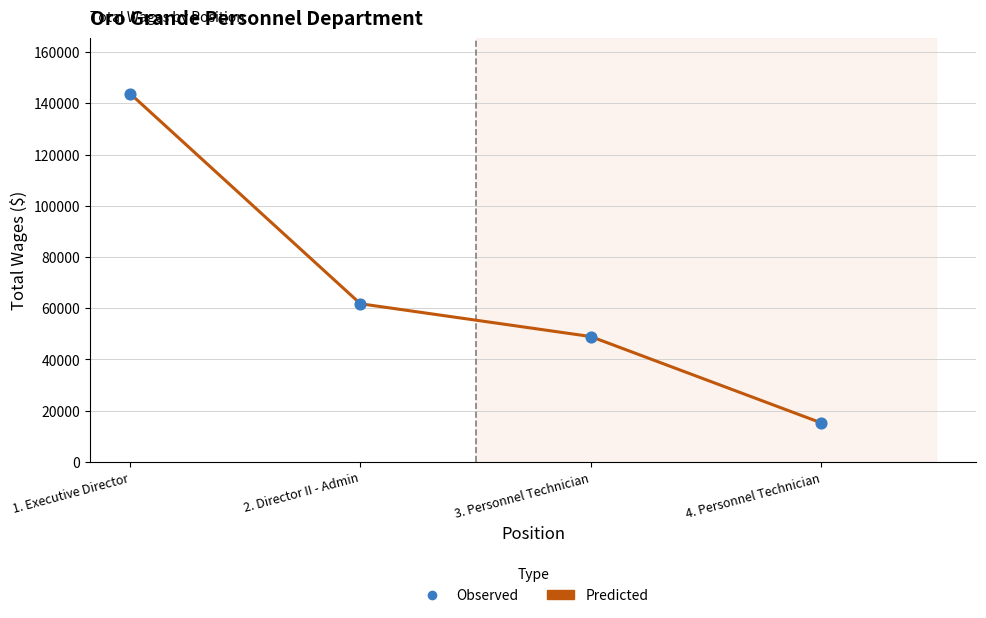

Rank the categories by value from highest to lowest.

1. Executive Director, 2. Director II - Admin, 3. Personnel Technician, 4. Personnel Technician